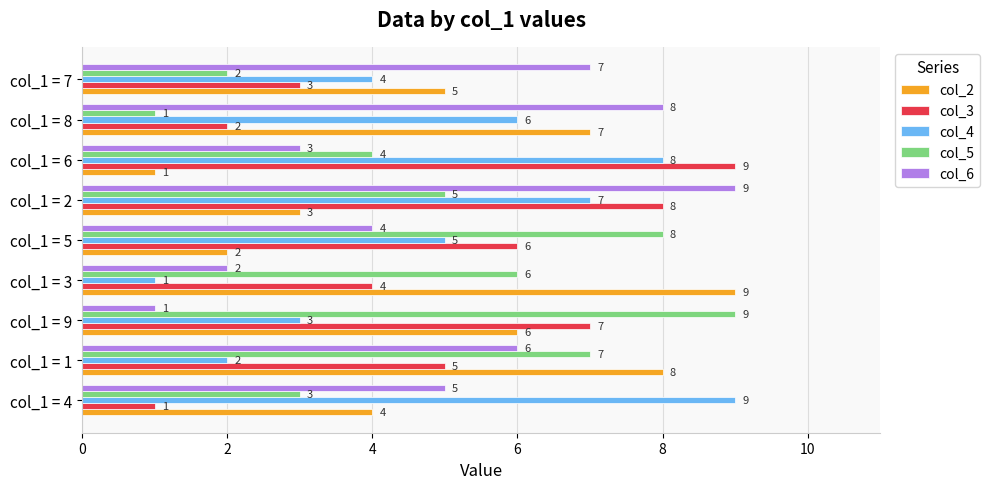

At how many categories does at least one series exceed 3?

9